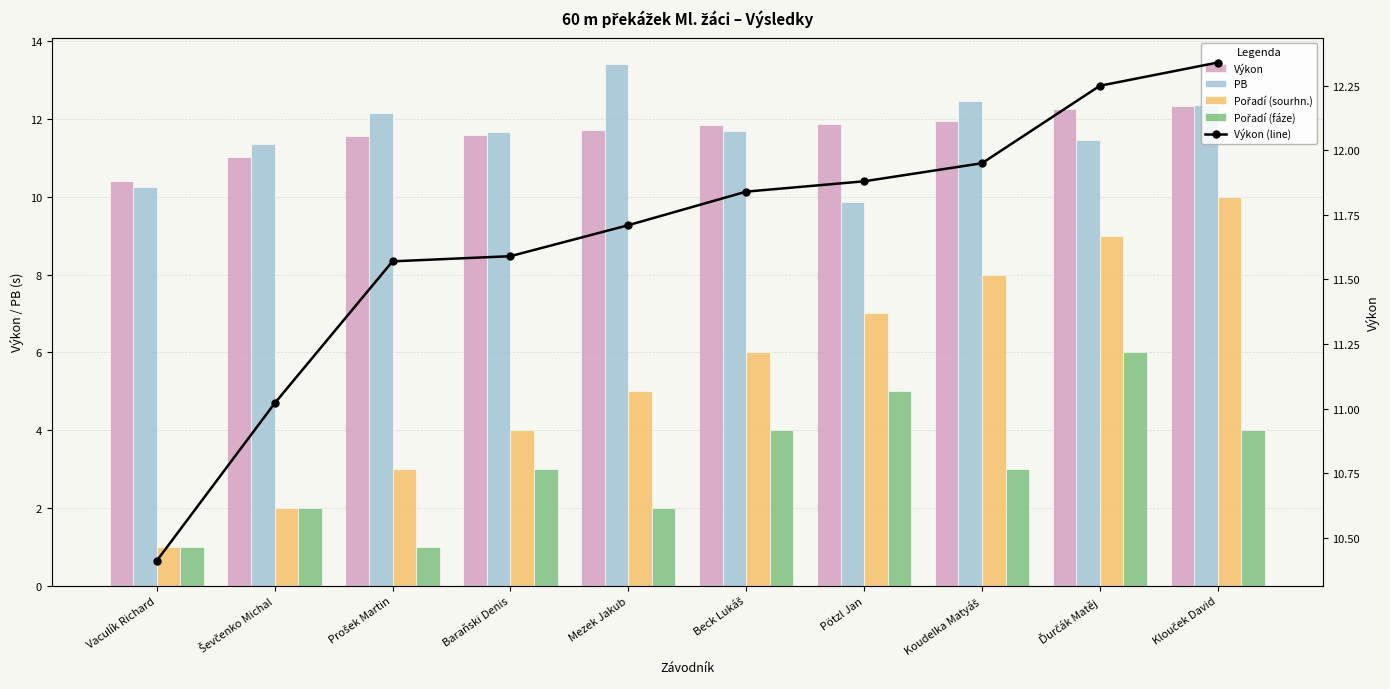

Is the value of Pořadí (sourhn.) at Baraňski Denis greater than the value of Pořadí (fáze) at Klouček David?

No